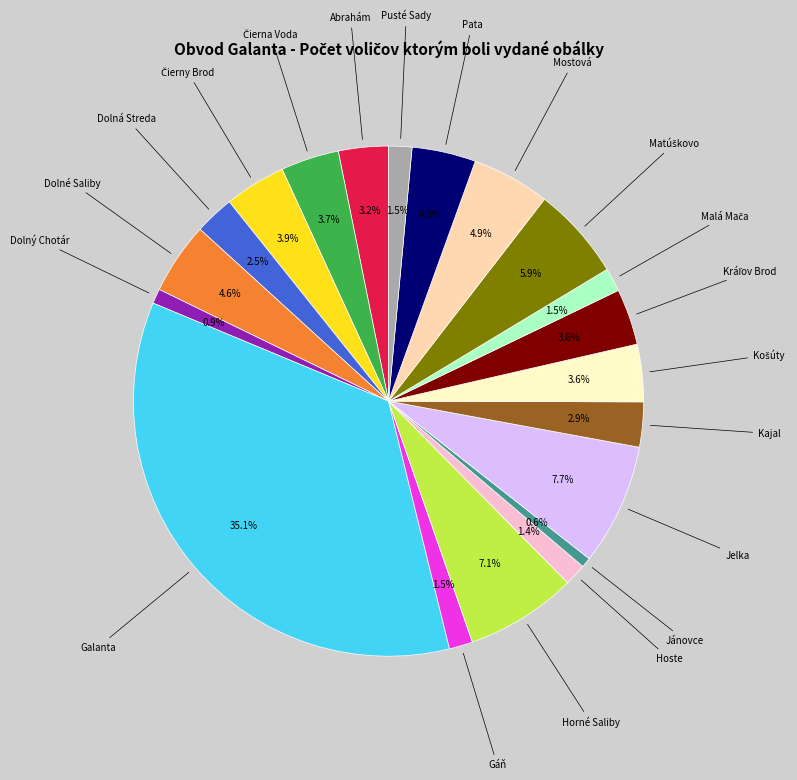

Does any single category account for the majority?

No